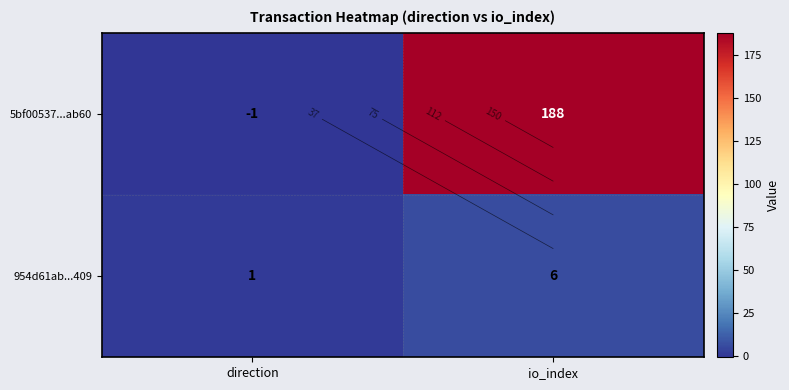

Is the value of 5bf00537...ab60 at direction greater than the value of 954d61ab...409 at io_index?

No